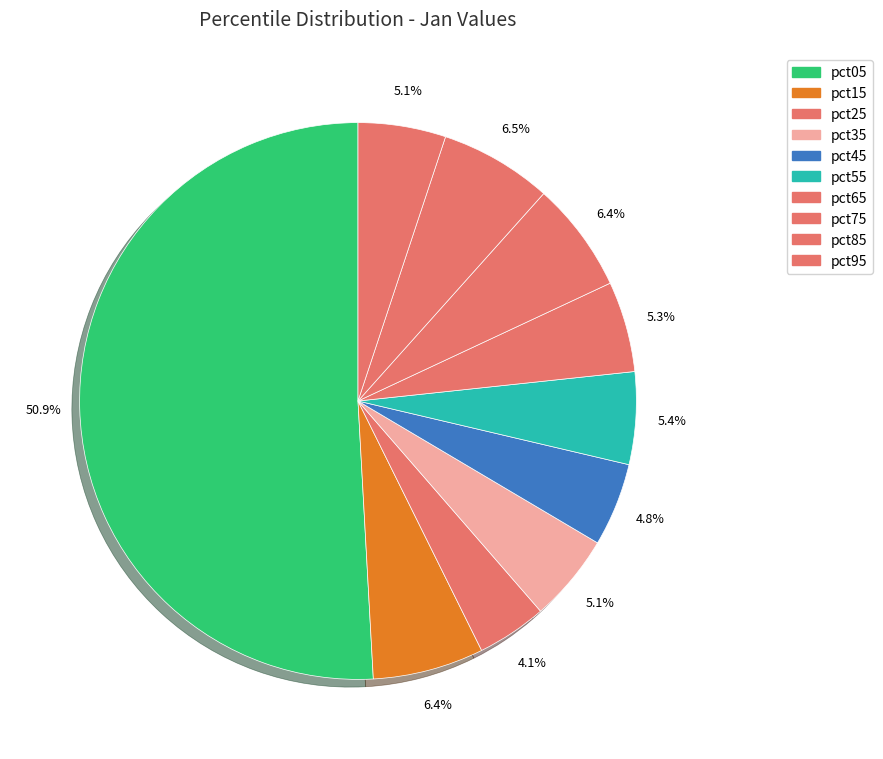

Rank the categories by value from highest to lowest.

pct05, pct85, pct15, pct75, pct55, pct65, pct35, pct95, pct45, pct25